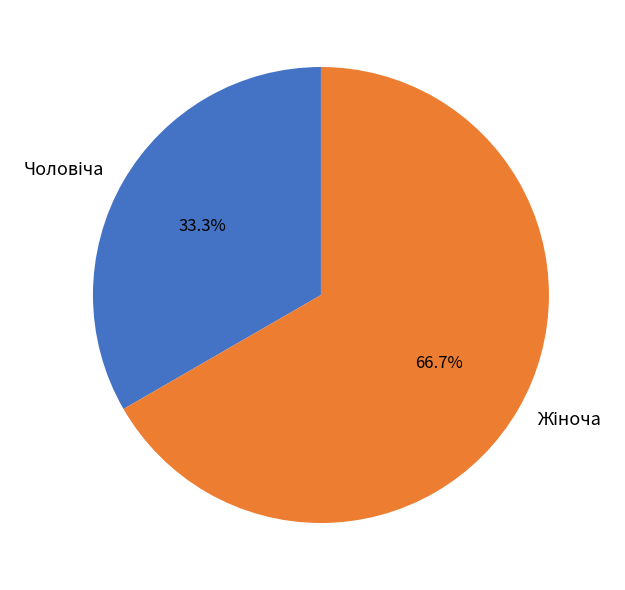

Is there a majority slice in this chart?

Yes